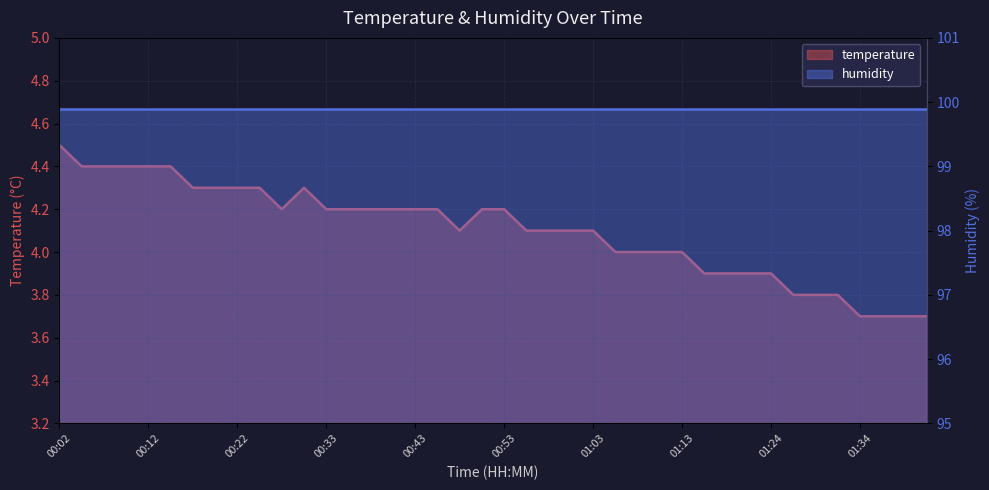

The value at 00:05 is 4.4. True or false?

True